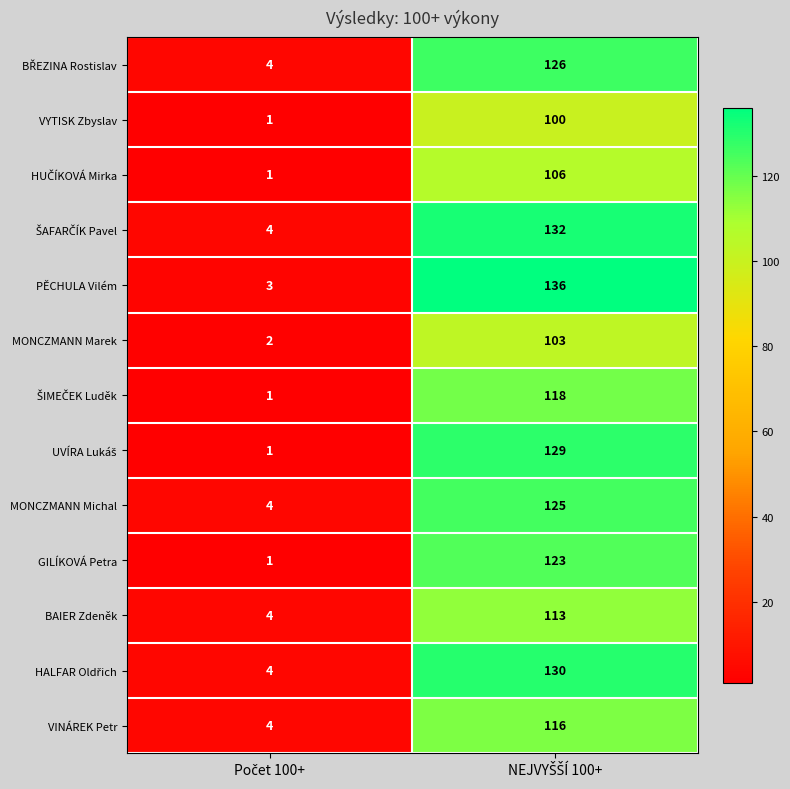

What is the difference between the maximum and minimum values in the MONCZMANN Michal series?

121